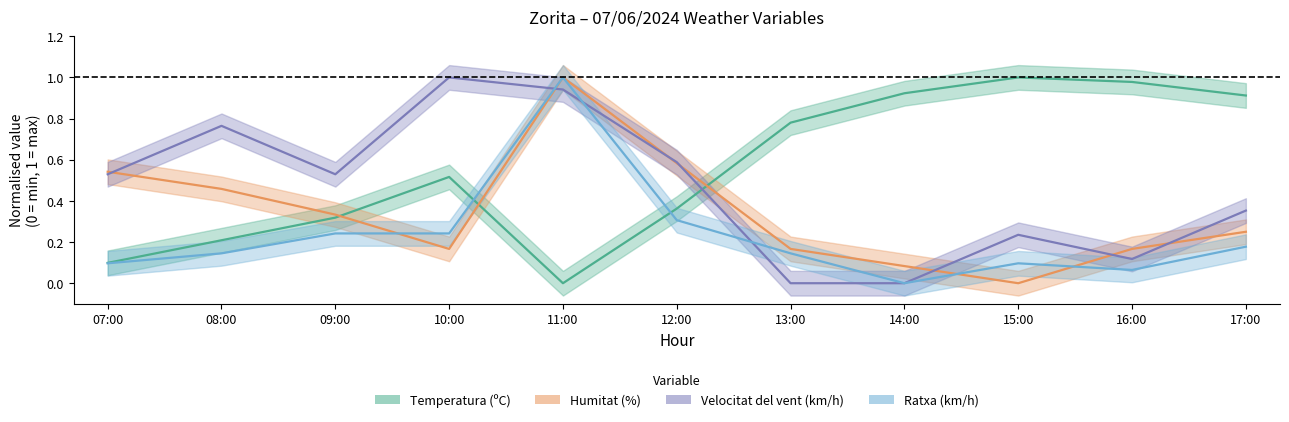

What is the average value of the Humitat (%) series?

0.3